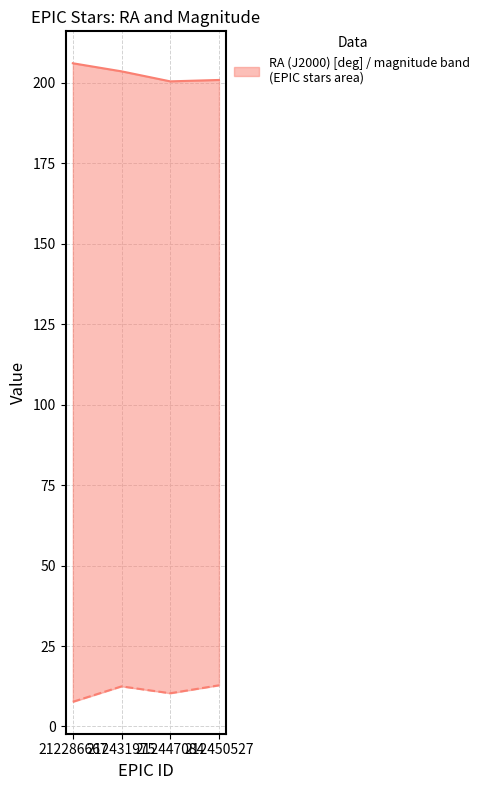

Reading left to right, what are all the values shown in this chart?

RA (J2000) [deg]: 206.1	203.6	200.5	200.9
magnitude: 7.7	12.5	10.3	12.8